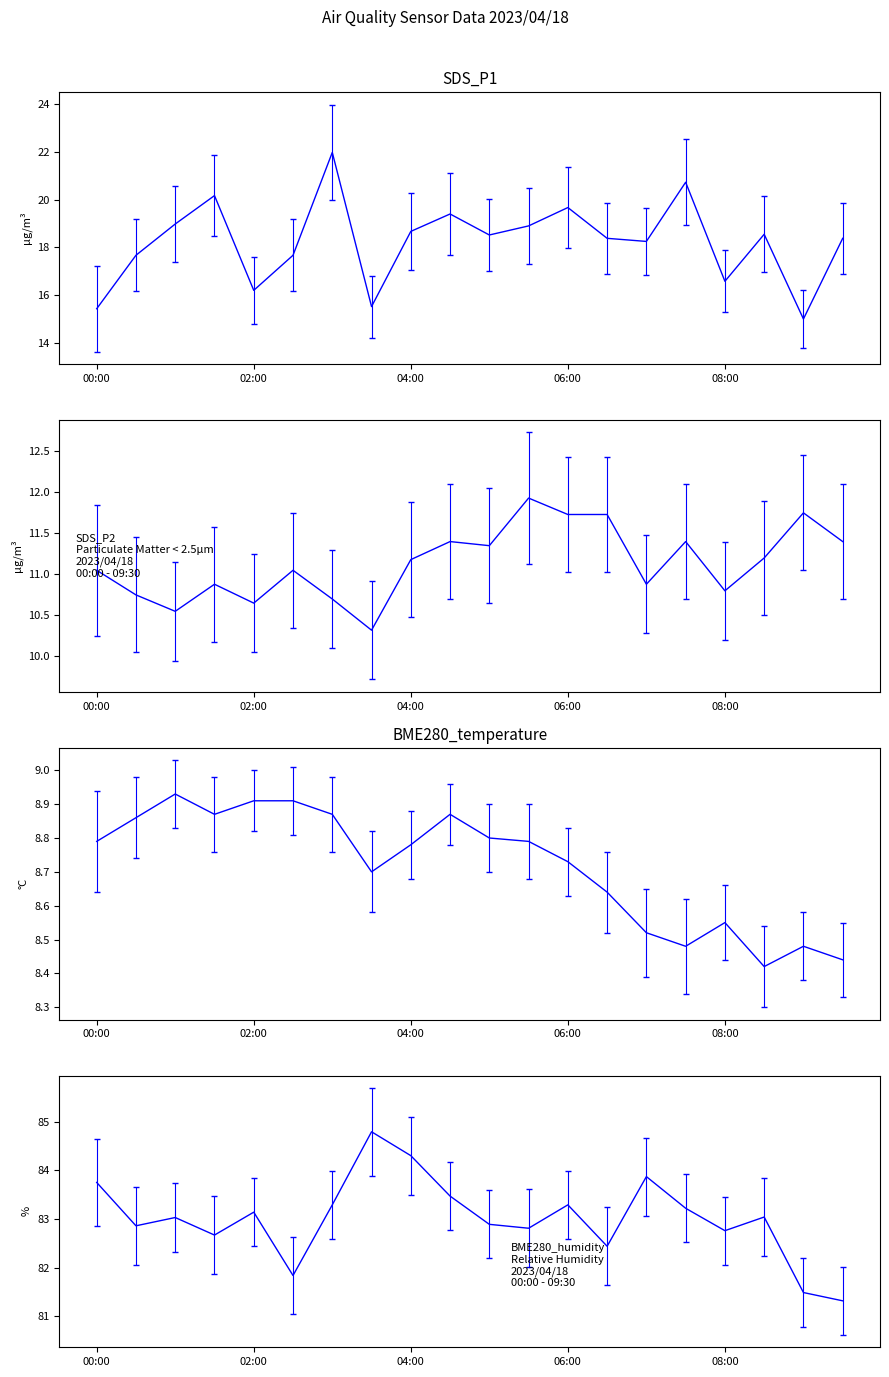

Does the chart have visible grid lines?

No